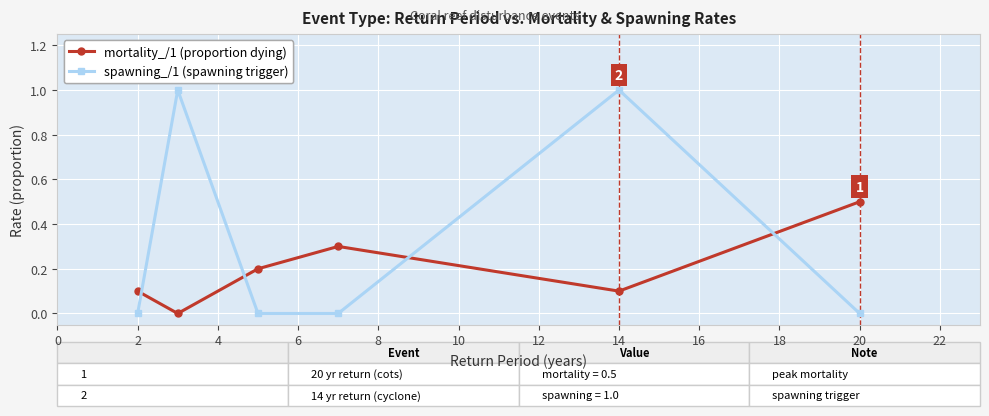

How many data points does each series have?

6